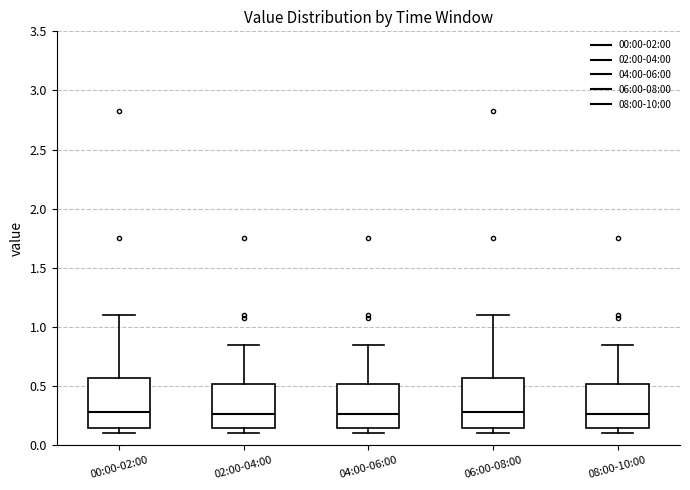

Reading left to right, transcribe this box plot: for each box, give where its median line is, the range the box spans, and where its two whiskers end, as read against the y-axis. The values are not printed on the chart, so give them approximately, as read against the axis.

00:00-02:00: median 0.30, box 0.15 to 0.55, whiskers 0.10 to 1.10
02:00-04:00: median 0.25, box 0.15 to 0.50, whiskers 0.10 to 0.85
04:00-06:00: median 0.25, box 0.15 to 0.50, whiskers 0.10 to 0.85
06:00-08:00: median 0.30, box 0.15 to 0.55, whiskers 0.10 to 1.10
08:00-10:00: median 0.25, box 0.15 to 0.50, whiskers 0.10 to 0.85